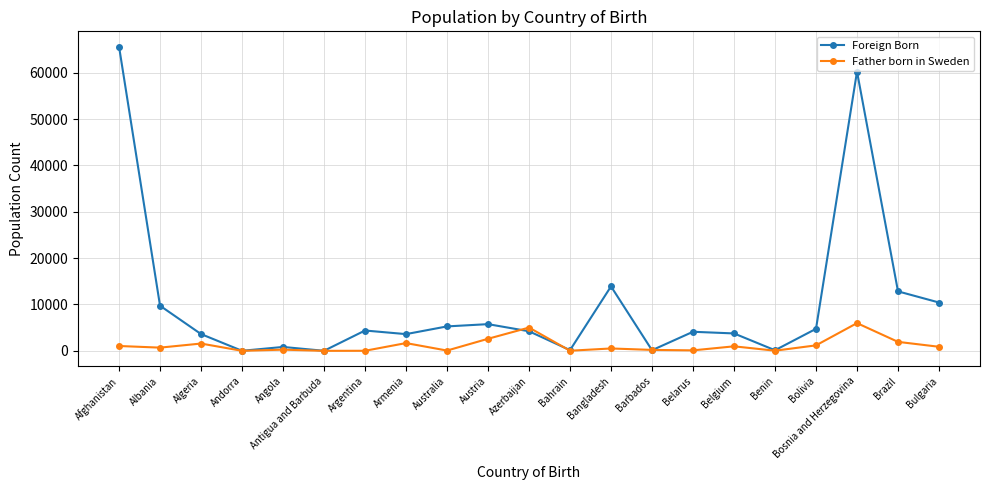

Is it true that Father born in Sweden equals 30 at Benin?

True